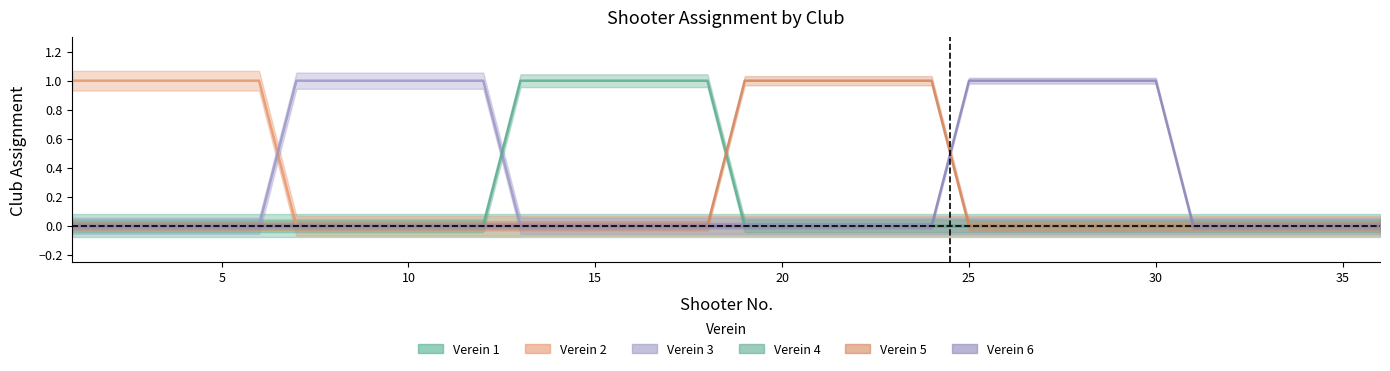

At how many categories does at least one series exceed 0?

30